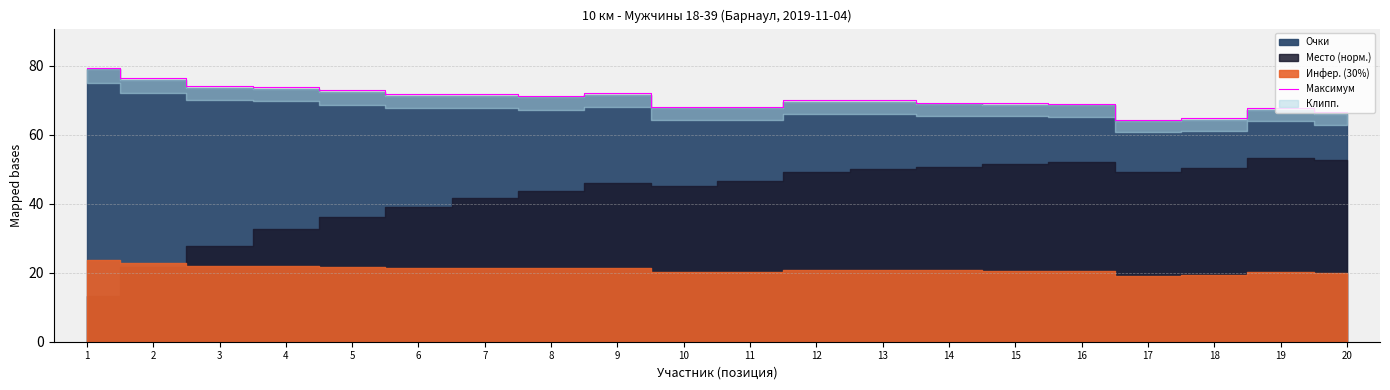

Where does the data first go above 70?

1